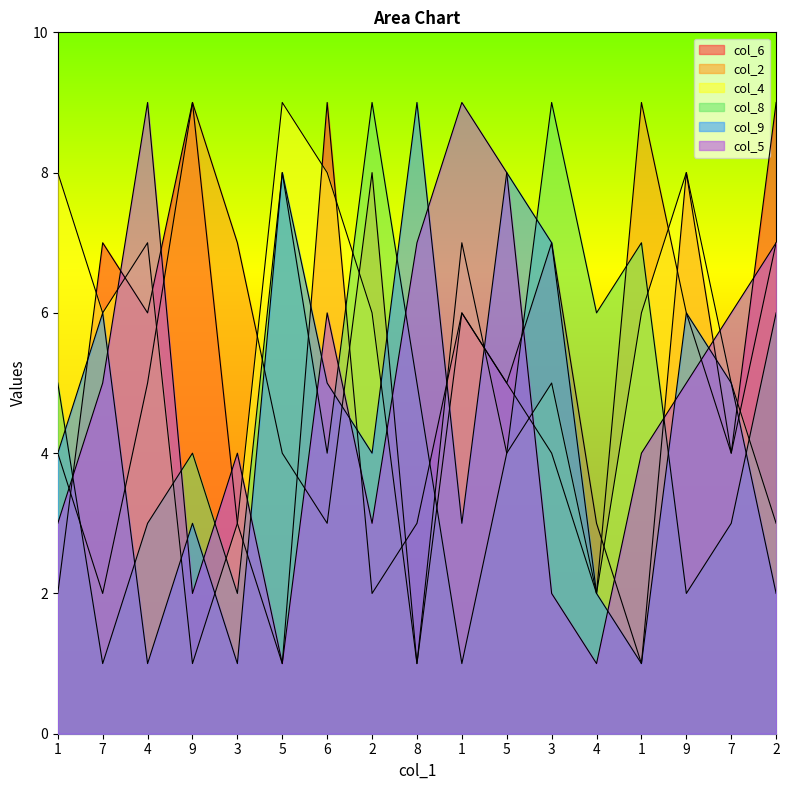

Which series has the widest spread of values?

col_6